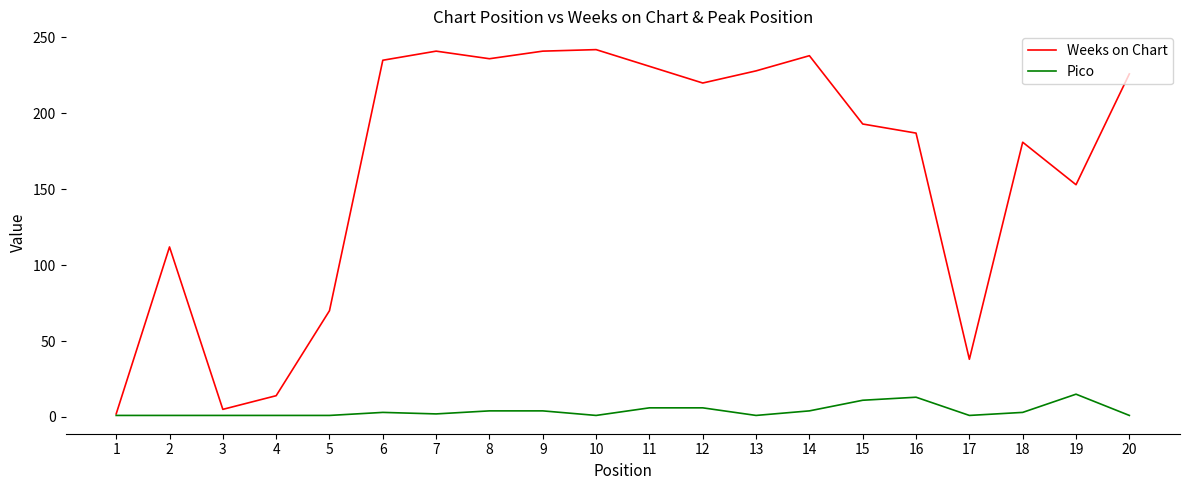

Does the chart have visible grid lines?

No